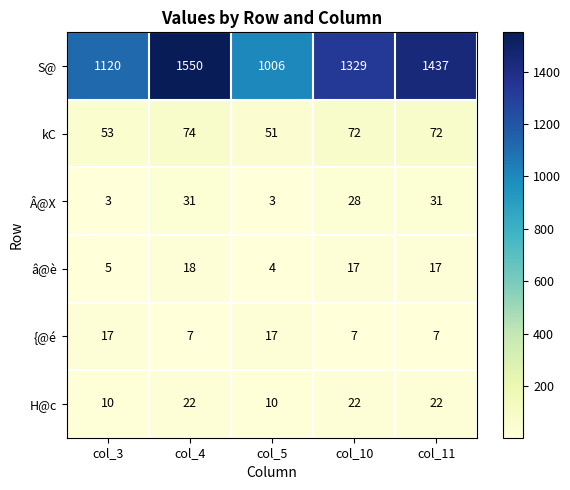

List the series in order of their peak value, lowest first.

{@é, â@è, H@c, Â@X, kC, S@